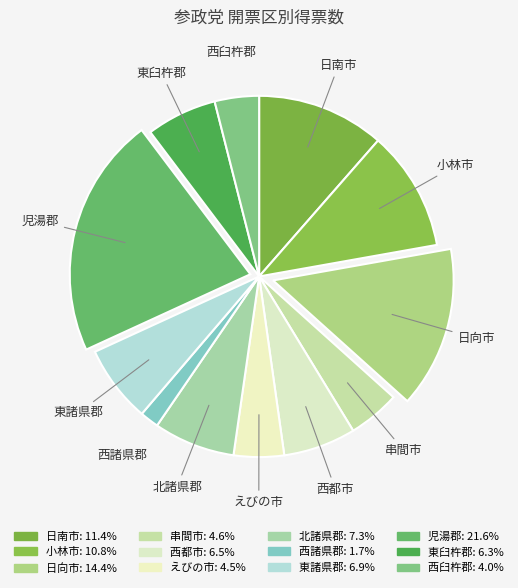

The 児湯郡 slice represents 22% of the pie. True or false?

True